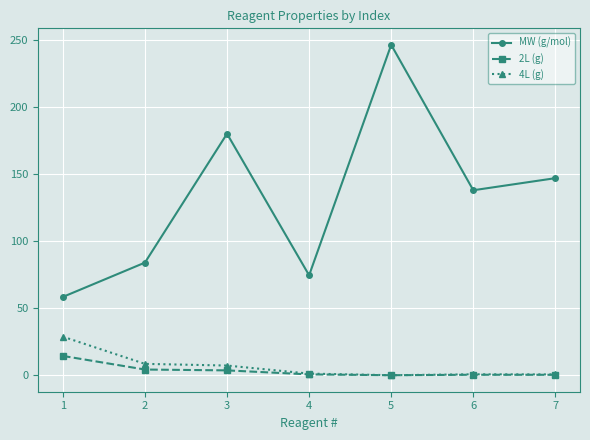

How many lines are shown in the chart?

3